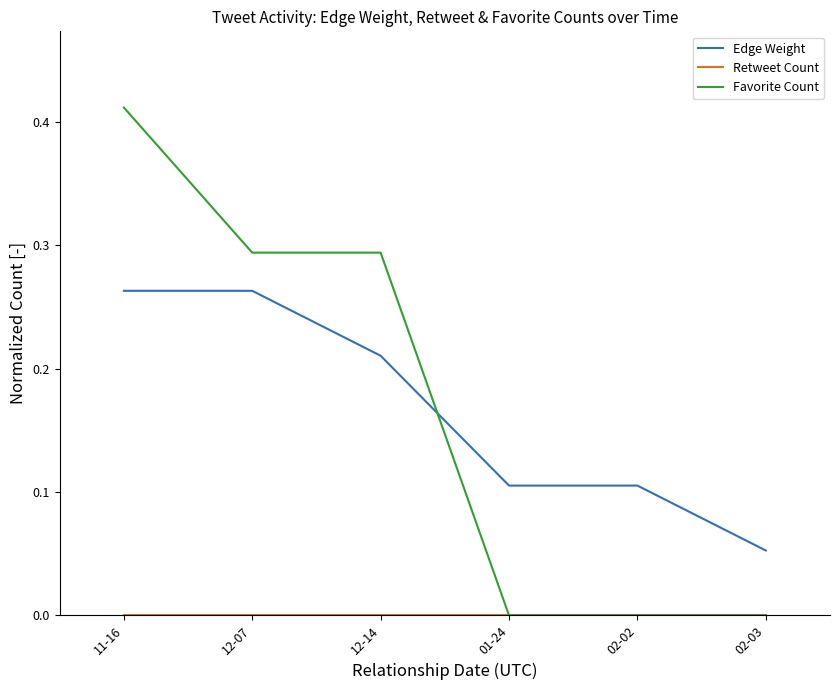

The value of Favorite Count at 12-14 is 0.2. True or false?

False